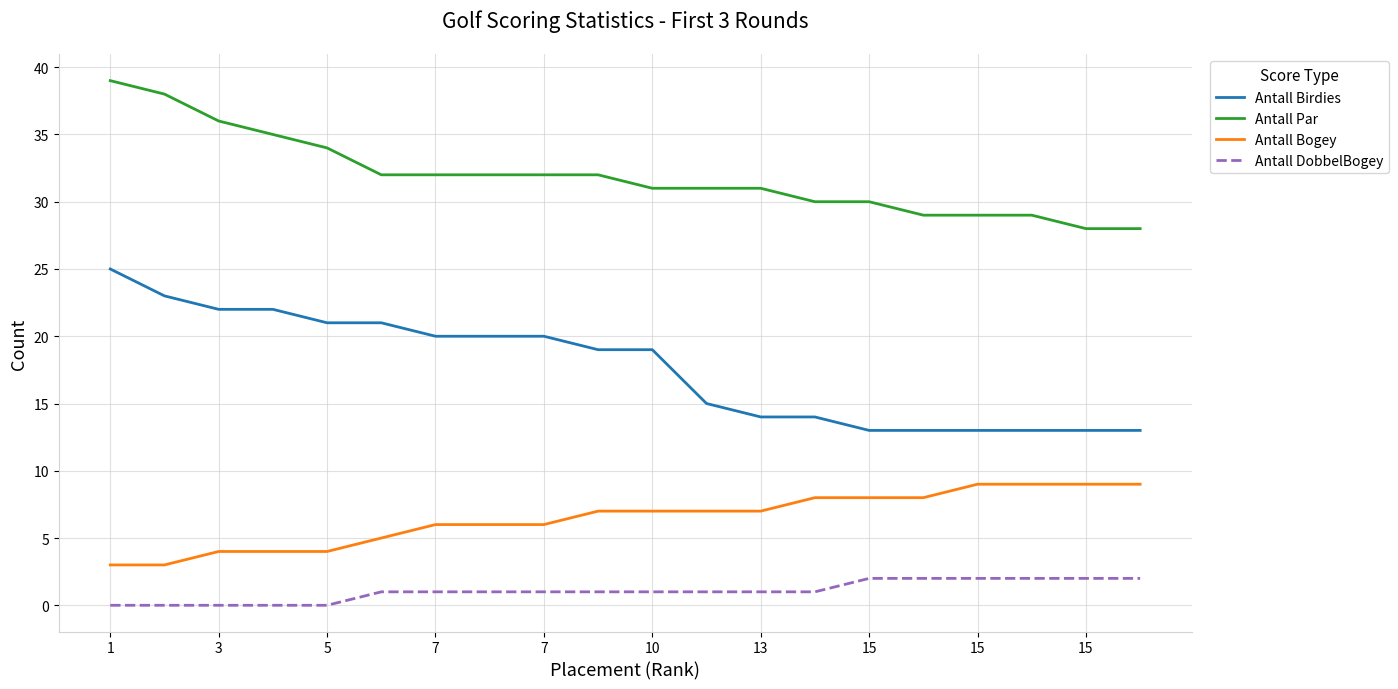

What is the greatest value displayed?

39